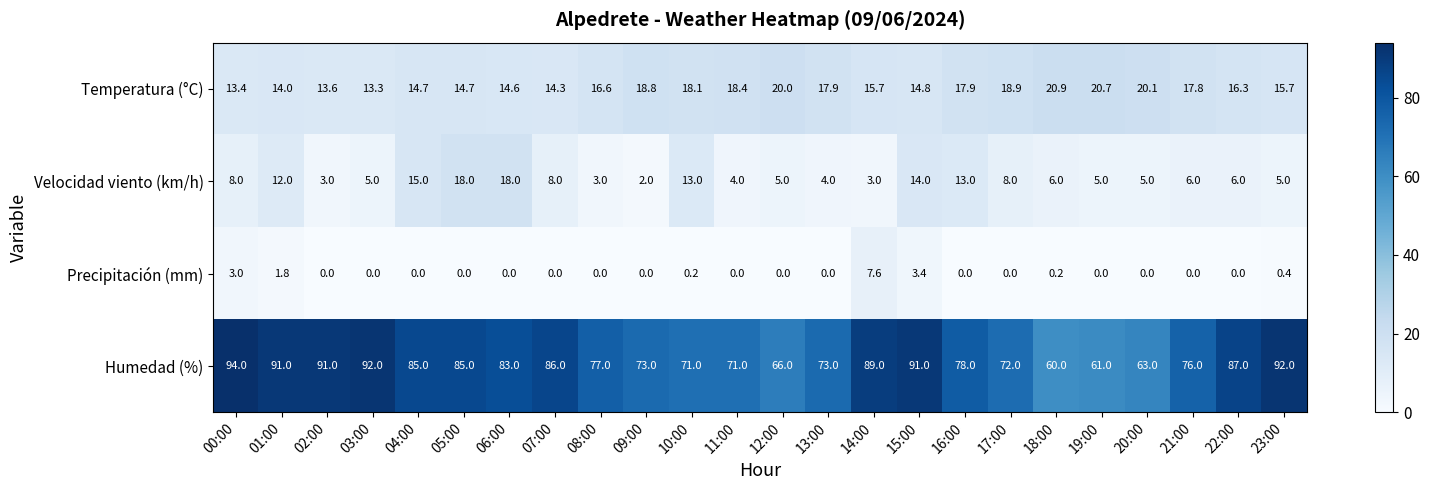

At which label is Temperatura (°C) closest to 17?

08:00